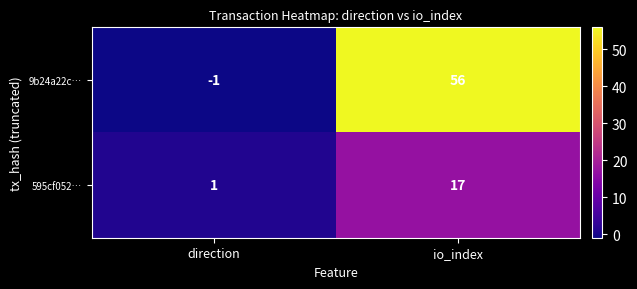

What is the difference between the highest and lowest values at direction?

2